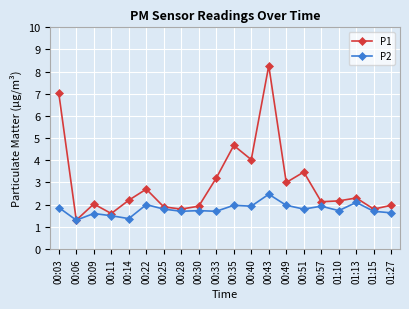

Which series has the largest range (max minus min)?

P1